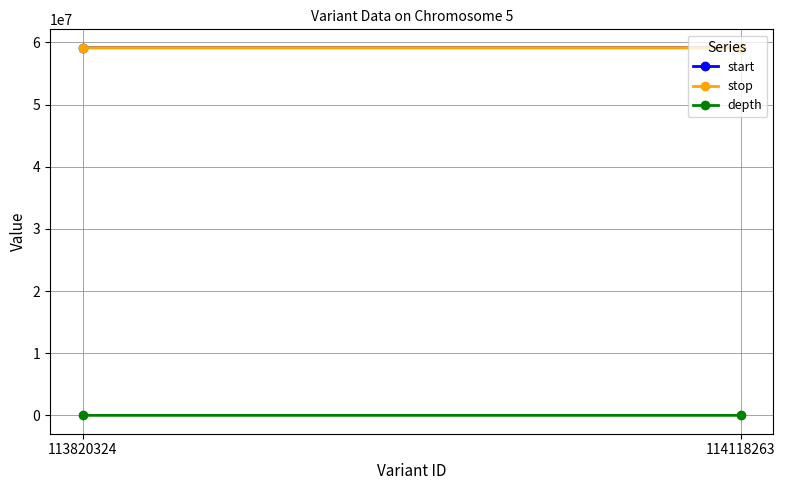

Between 114118263 and 113820324, which is larger?

114118263